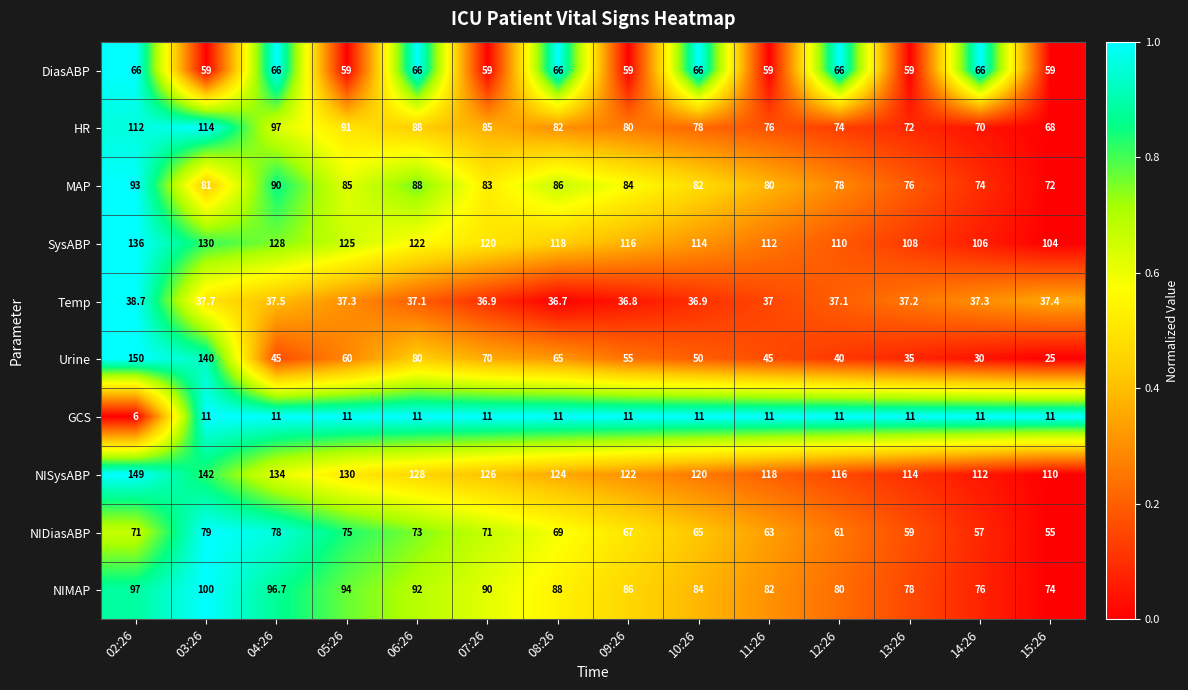

Which series changed the most between 06:26 and 08:26?

Urine